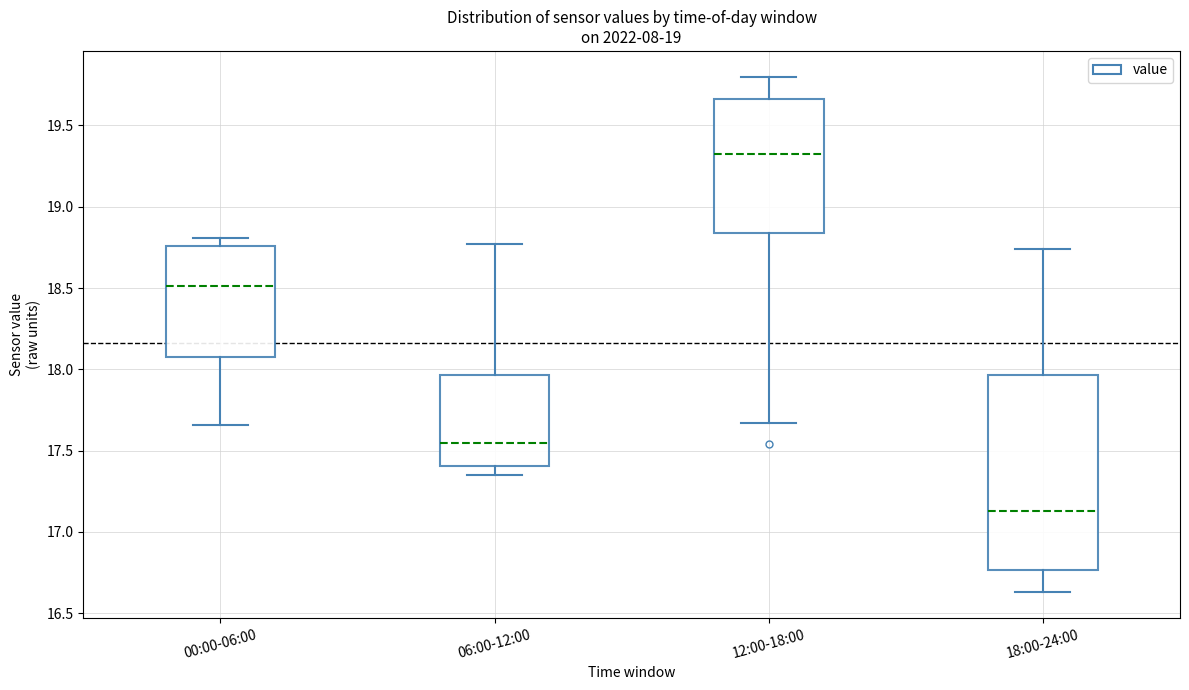

Which box has the highest median line?

12:00-18:00